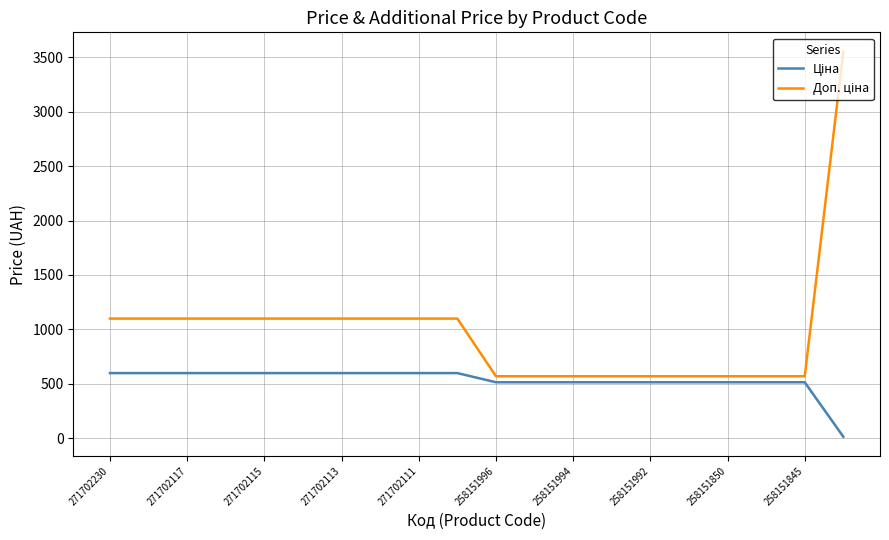

What is the total value across all series at 271702115?

1699.9